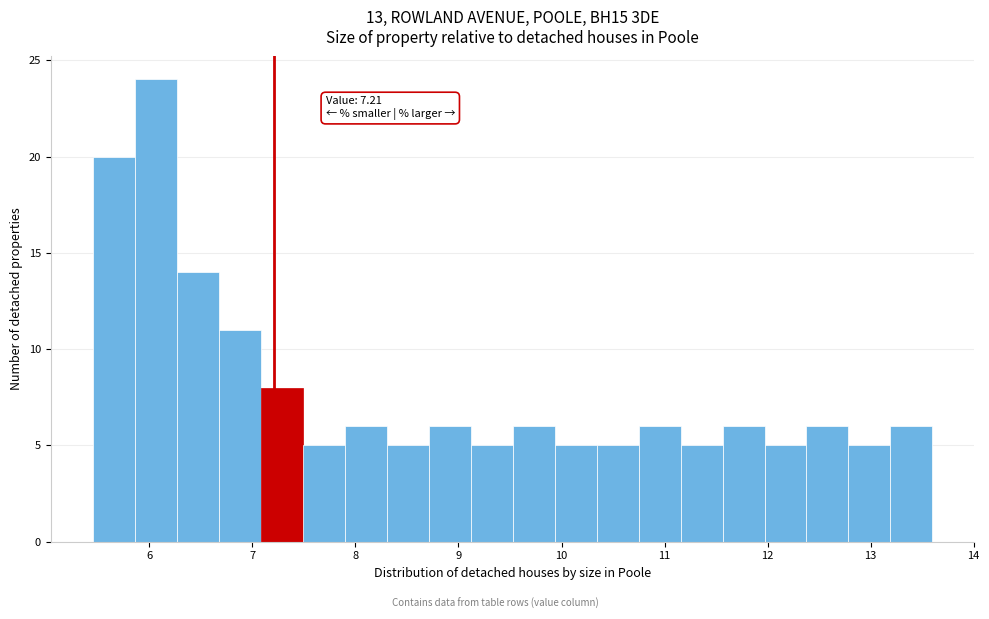

Which range on the x-axis has the tallest bar?

5.9 to 6.3